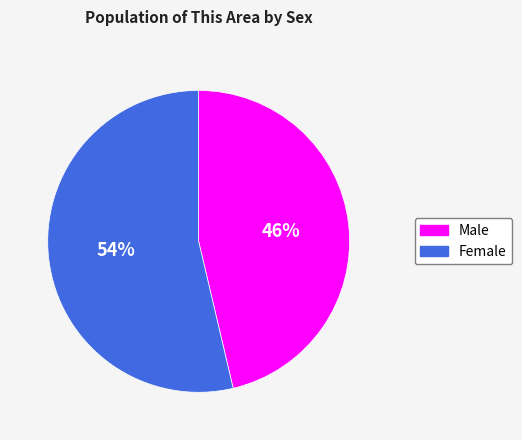

What percentage is the Male slice, to the nearest percent?

46%